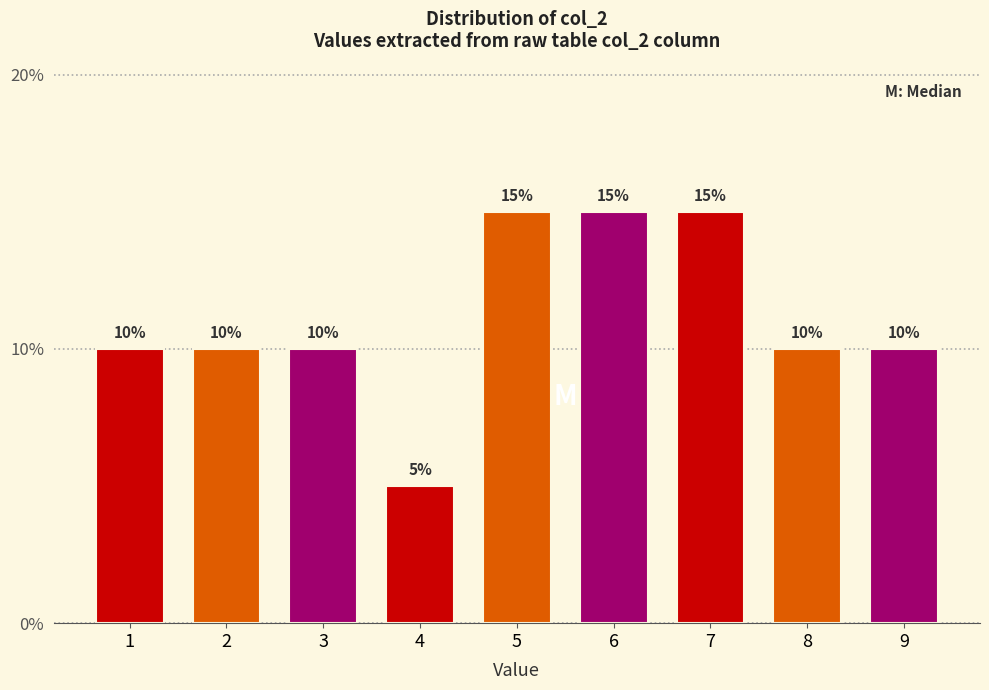

Reading left to right, extract all data points from this chart.

10	10	10	5	15	15	15	10	10